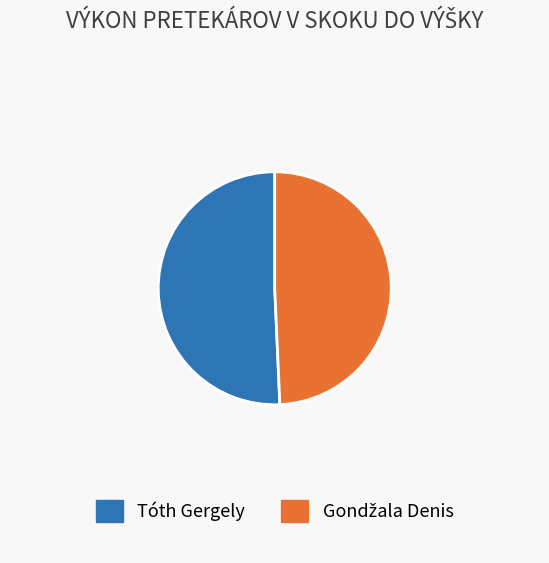

Which category accounts for the majority?

Tóth Gergely